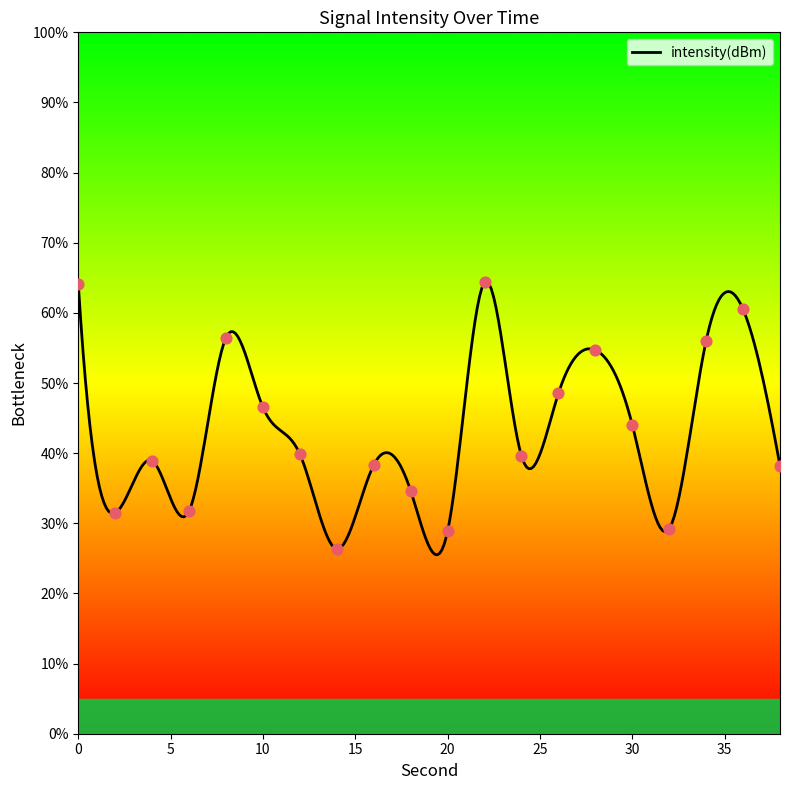

What is the change in value from 12 to 30?

+4.2